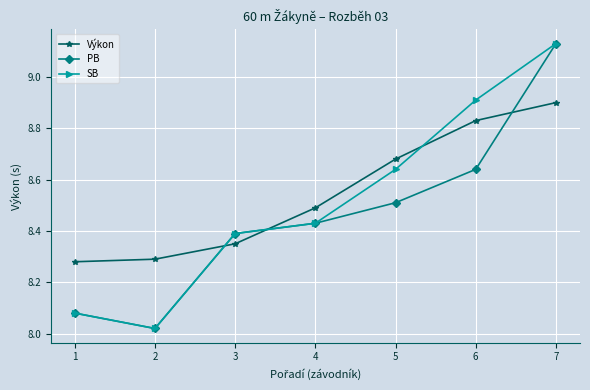

Between 5 and 6, which series saw the biggest shift?

SB